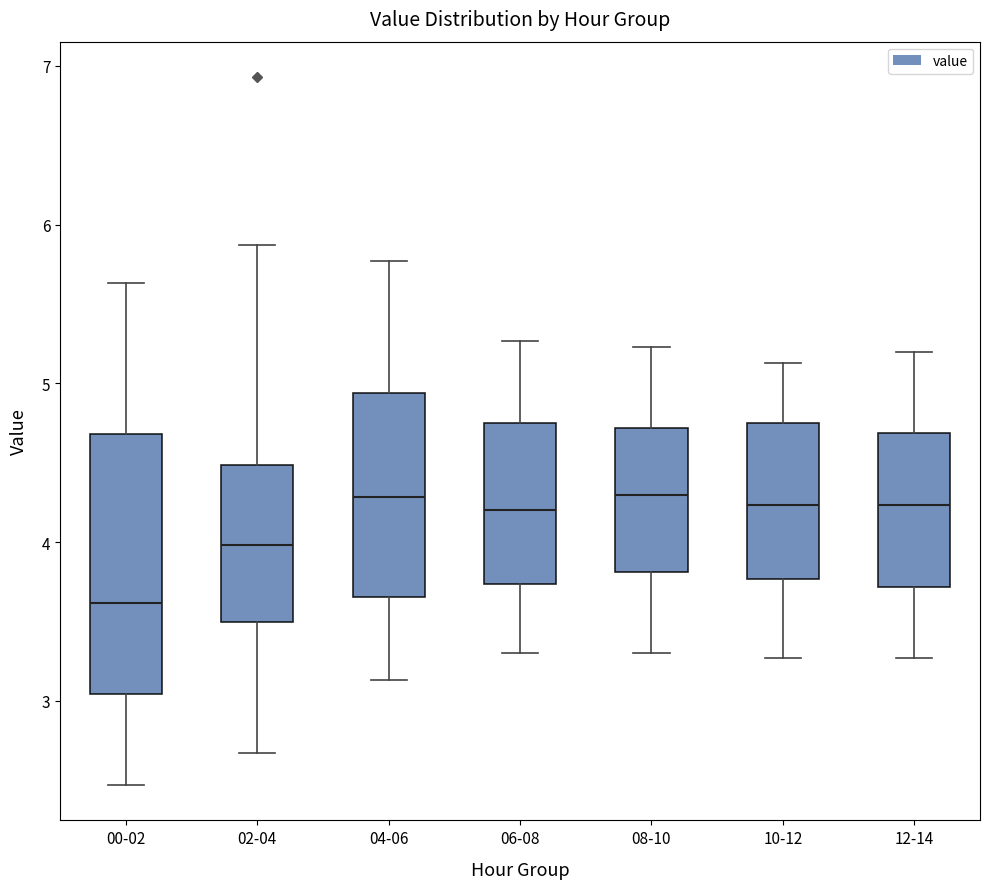

Which box is the tallest, from its lower edge to its upper edge?

00-02